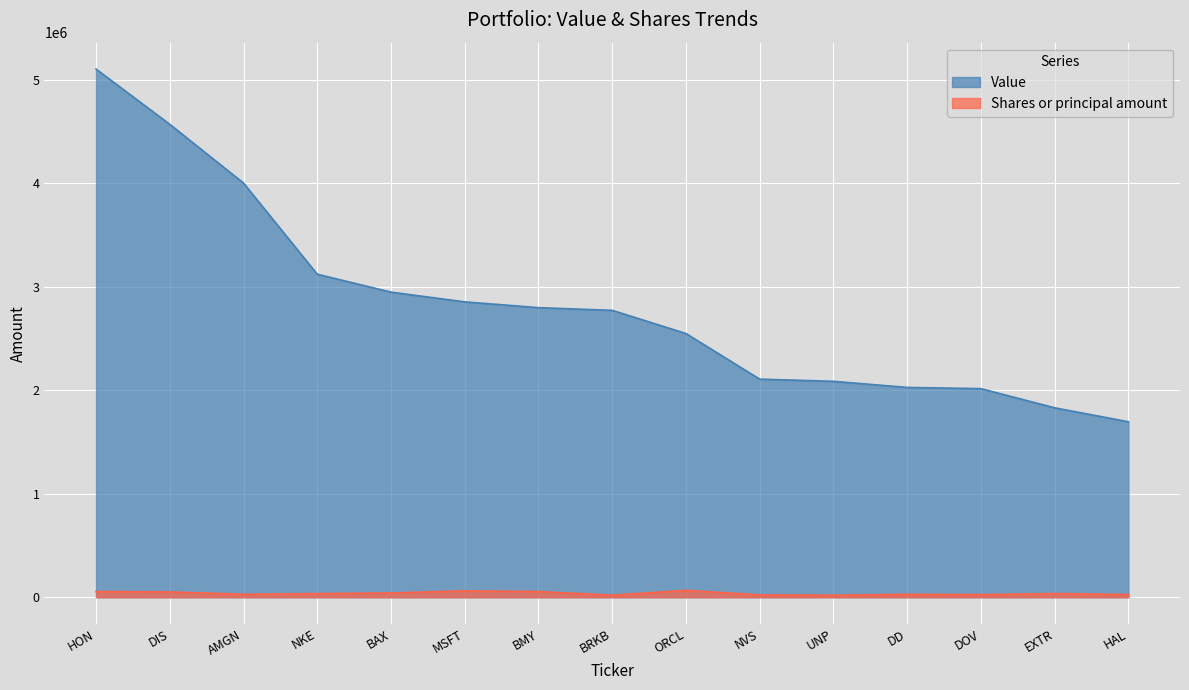

Reading right to left, list all the values displayed in this chart.

Value: HAL=1696000	EXTR=1831000	DOV=2016000	DD=2028000	UNP=2087000	NVS=2108000	ORCL=2549000	BRKB=2773000	BMY=2799000	MSFT=2855000	BAX=2949000	NKE=3122000	AMGN=4003000	DIS=4571000	HON=5105000
Shares or principal amount: HAL=26300	EXTR=35300	DOV=25100	DD=28271	UNP=19250	NVS=22400	ORCL=66600	BRKB=20078	BMY=54700	MSFT=61600	BAX=41100	NKE=35000	AMGN=28500	DIS=51350	HON=54825